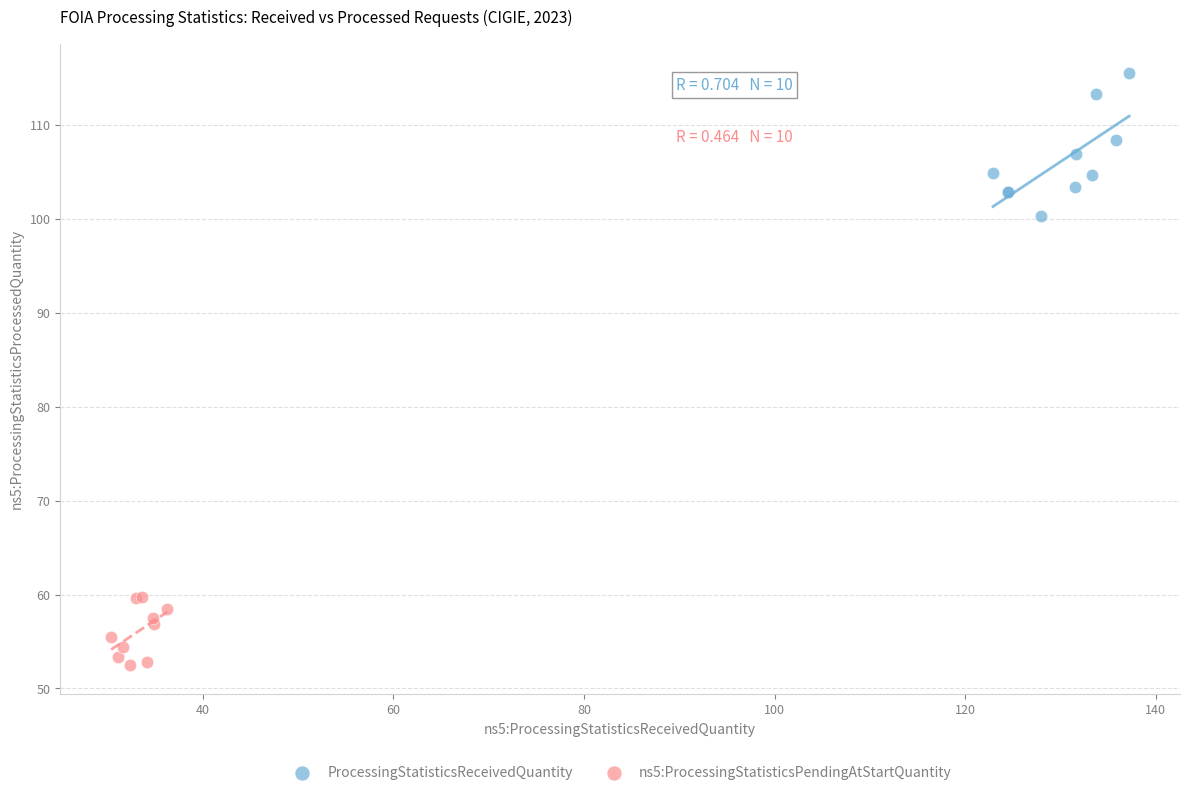

Which series has the largest Y range (max minus min)?

ProcessingStatisticsReceivedQuantity